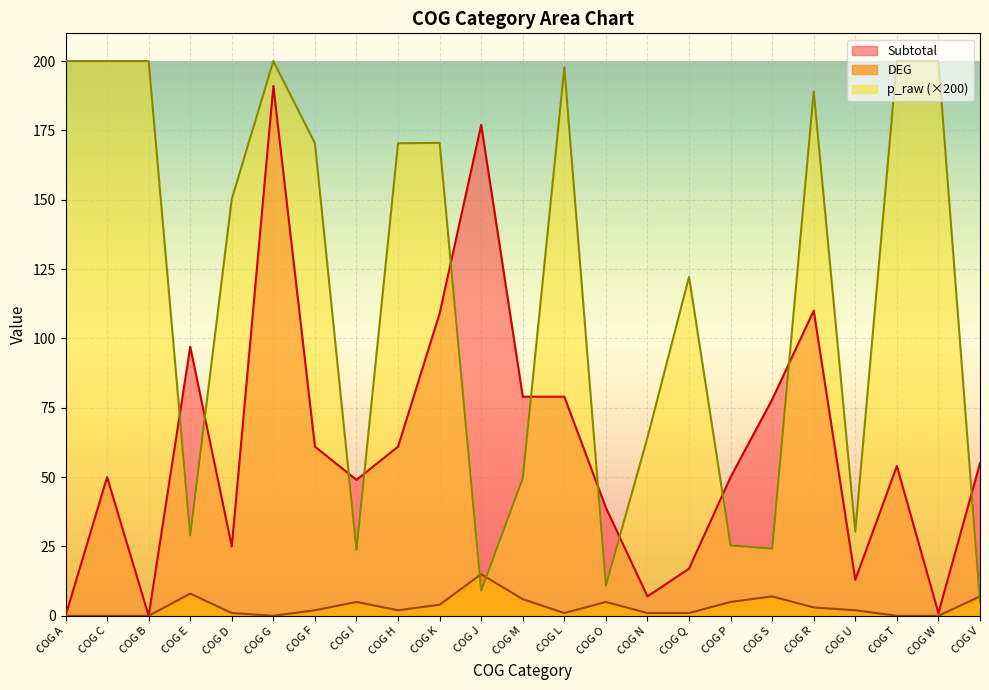

Reading left to right, transcribe all the data shown in this chart.

DEG: 0.0	0.0	0.0	8.0	1.0	0.0	2.0	5.0	2.0	4.0	15.0	6.0	1.0	5.0	1.0	1.0	5.0	7.0	3.0	2.0	0.0	0.0	7.0
Subtotal: 0.0	50.0	0.0	97.0	25.0	191.0	61.0	49.0	61.0	109.0	177.0	79.0	79.0	39.0	7.0	17.0	50.0	78.0	110.0	13.0	54.0	1.0	55.0
p_raw: 200.0	200.0	200.0	29.0	150.3	200.0	170.4	23.8	170.4	170.5	9.1	49.6	197.7	10.9	64.3	122.2	25.4	24.2	189.0	30.4	200.0	200.0	5.0